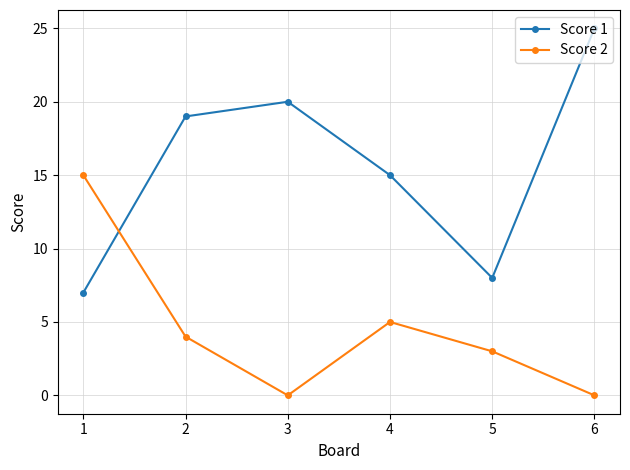

The value of Score 2 at 3 is 8. True or false?

False